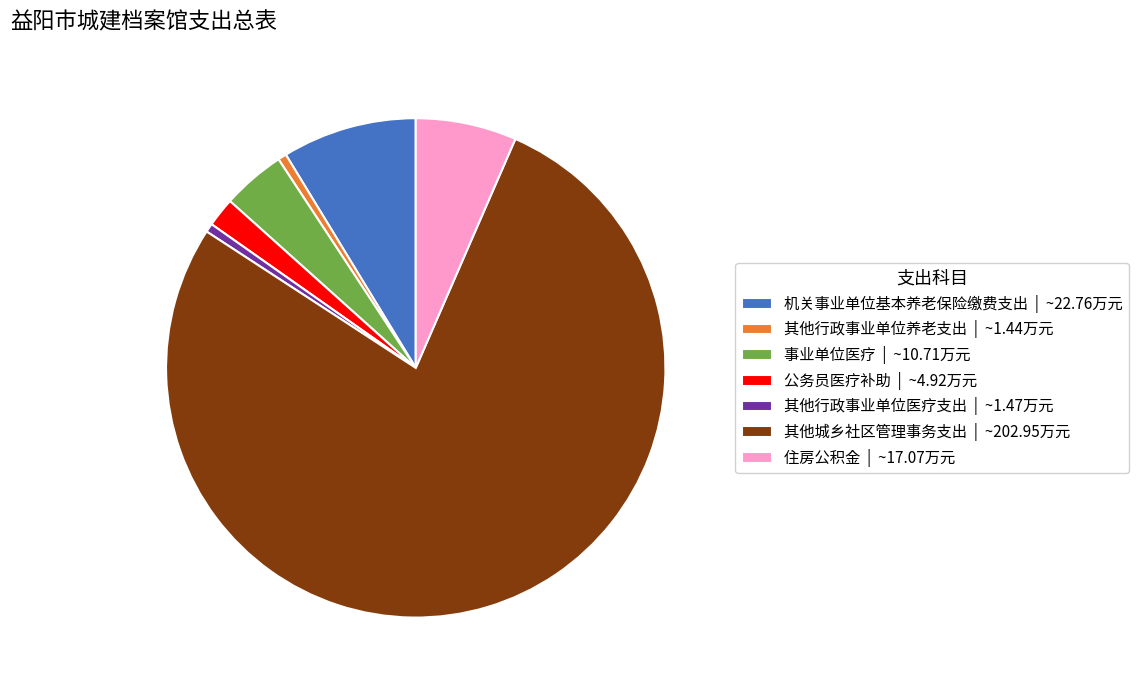

How many slices are in this pie chart?

7